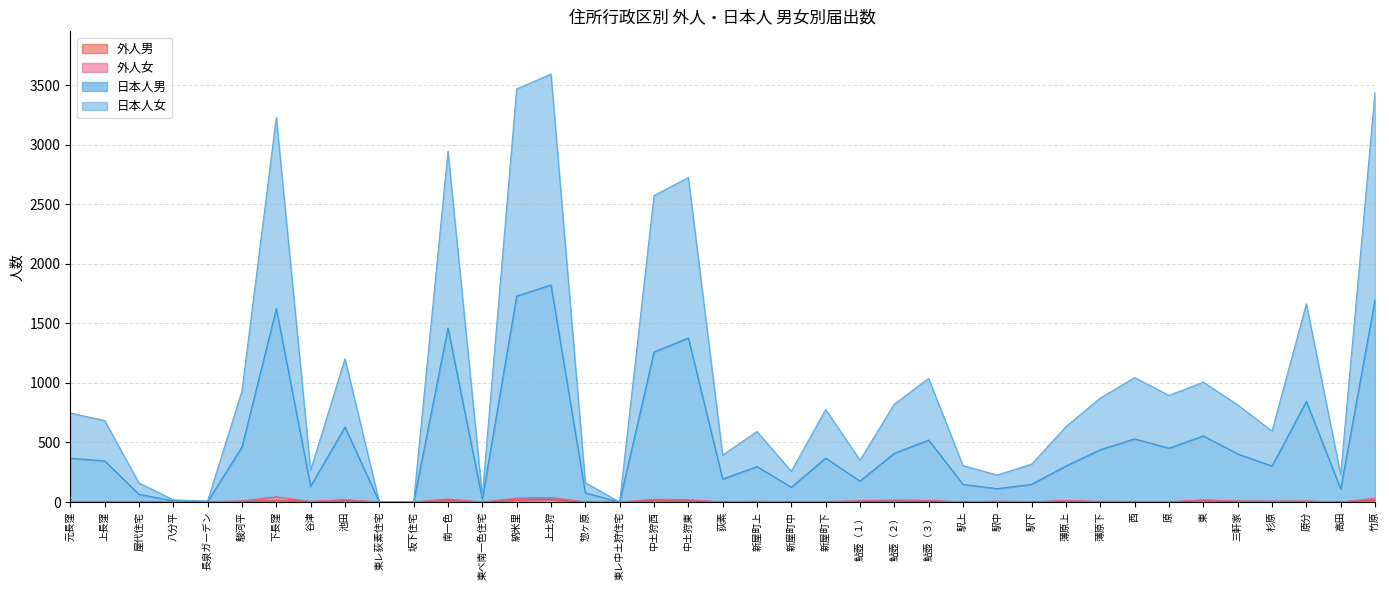

What is the label of the 3rd point from the left?

屋代住宅